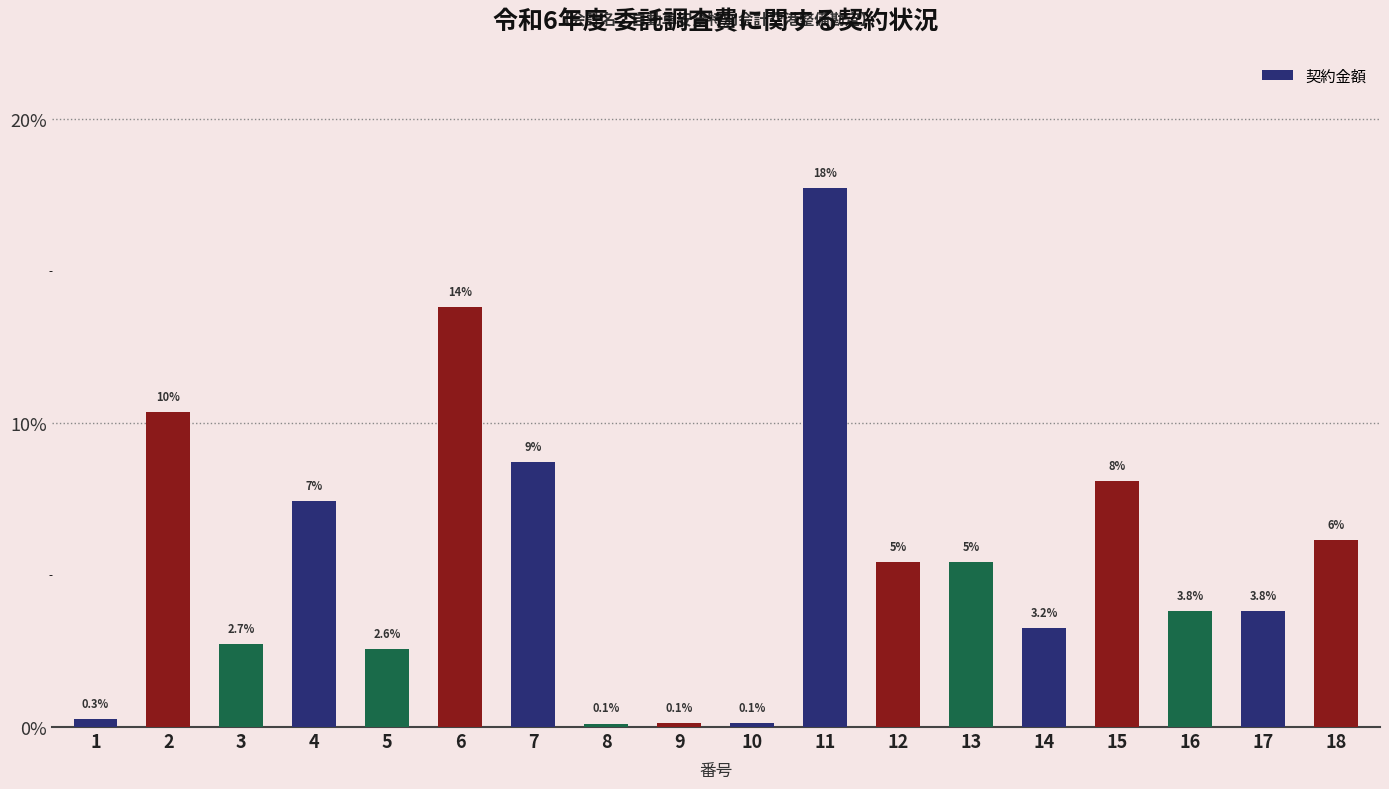

True or false: the data shows 2.7 at 3.

True